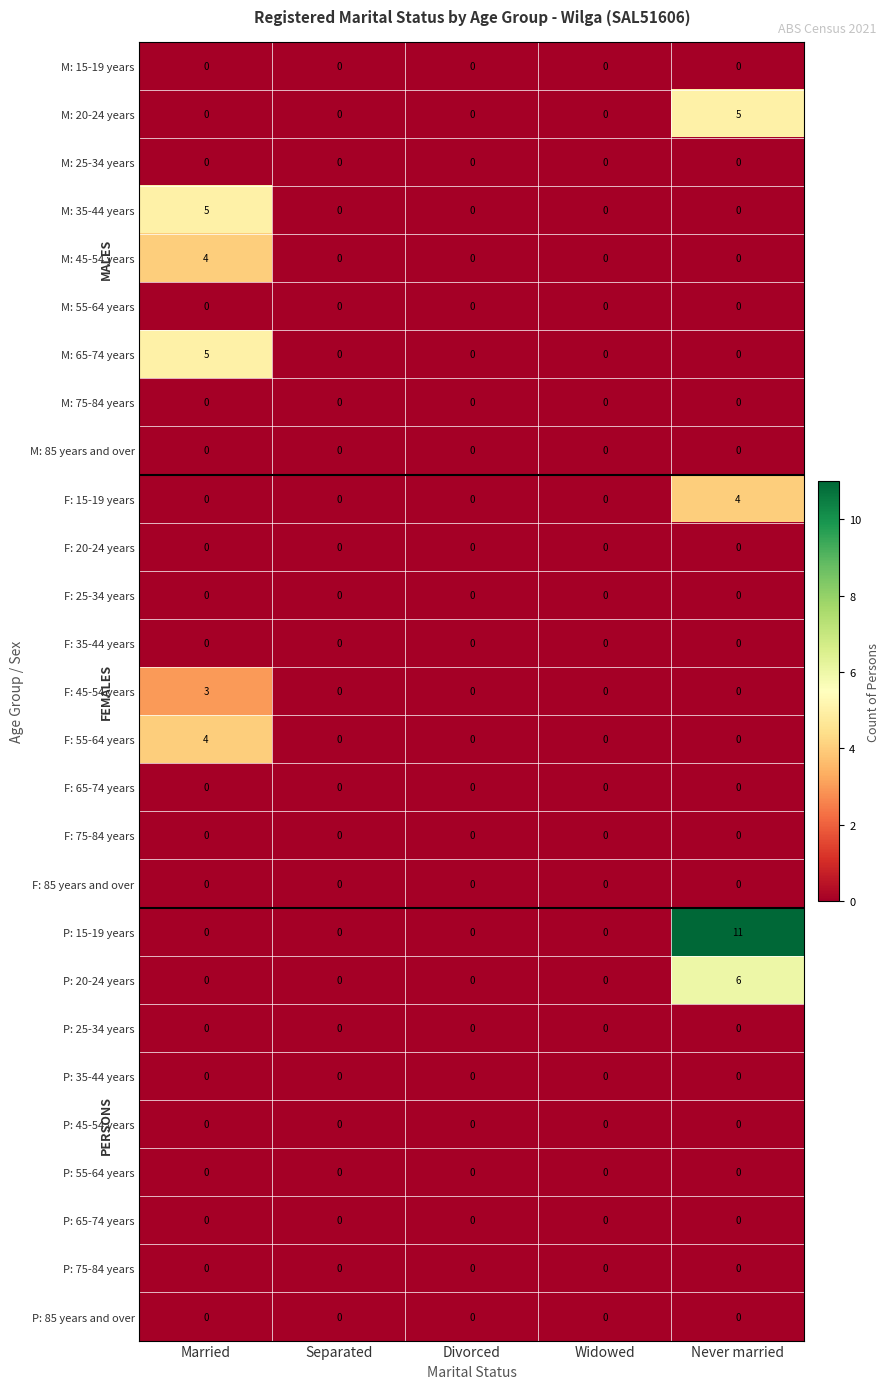

Which series has the largest total across all categories?

P: 15-19 years